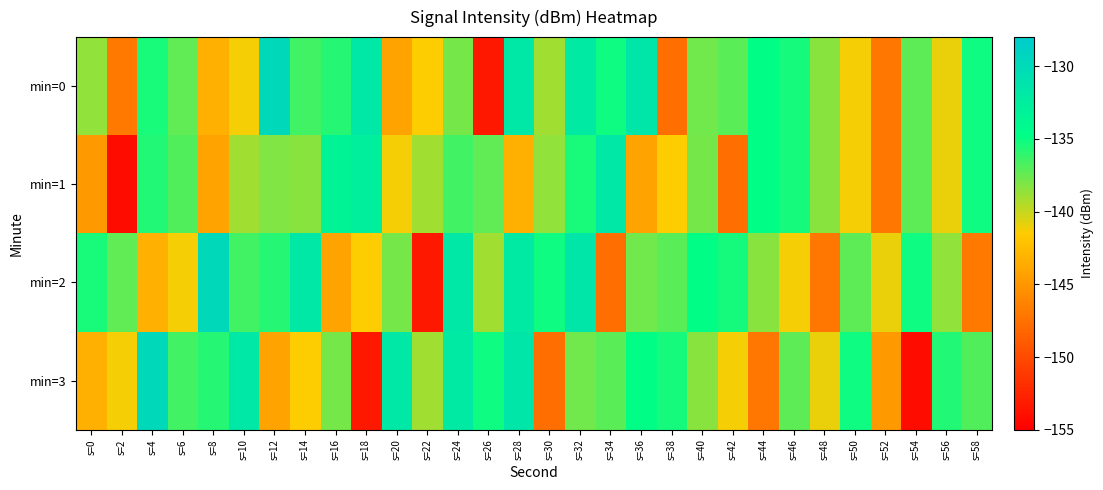

At which category does the chart reach its peak across all series?

s=12